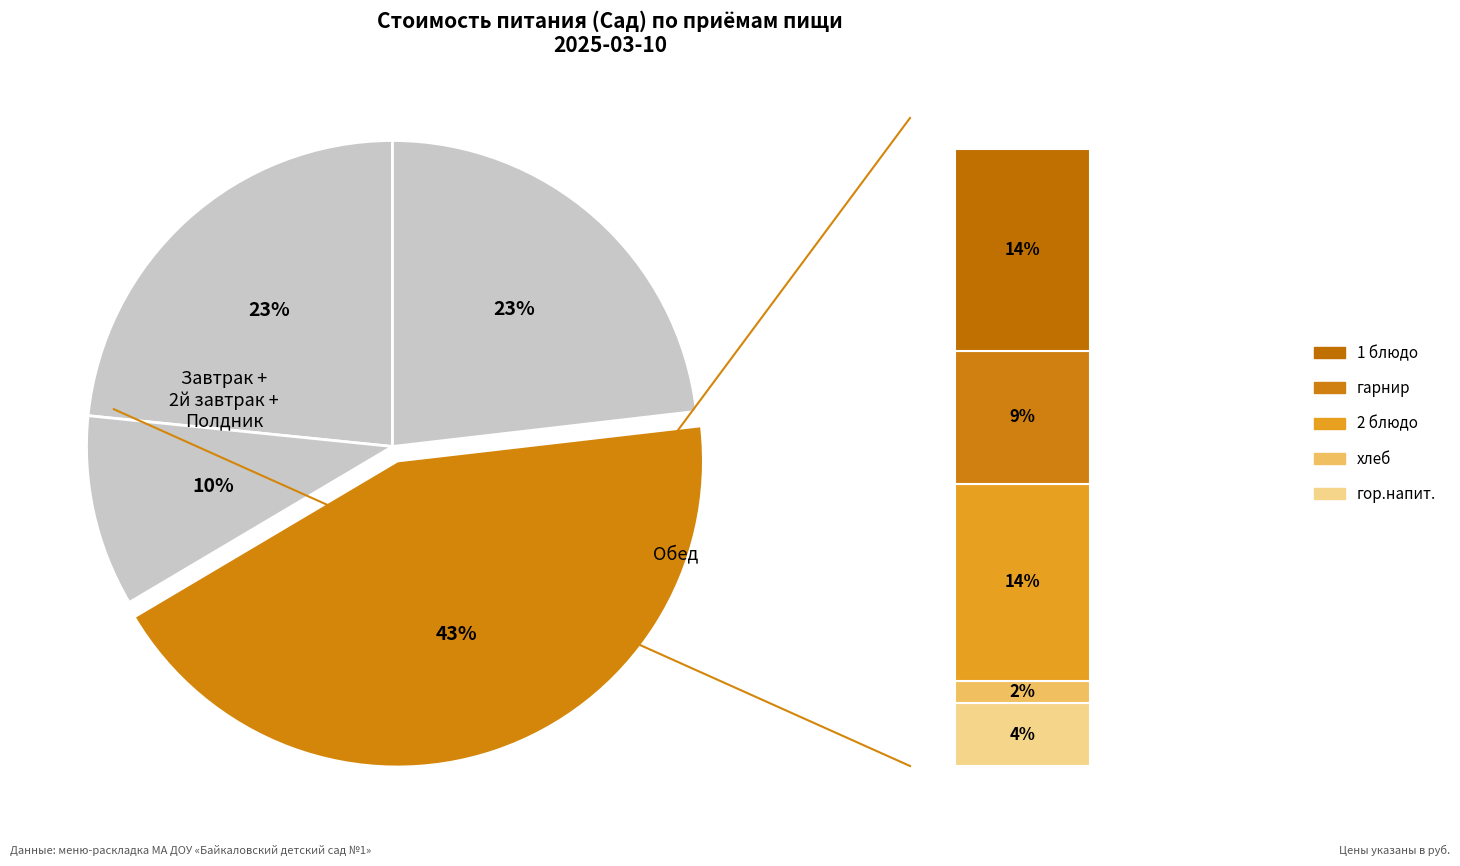

Approximately how many times larger is the value at Обед compared to Полдник?

1.9